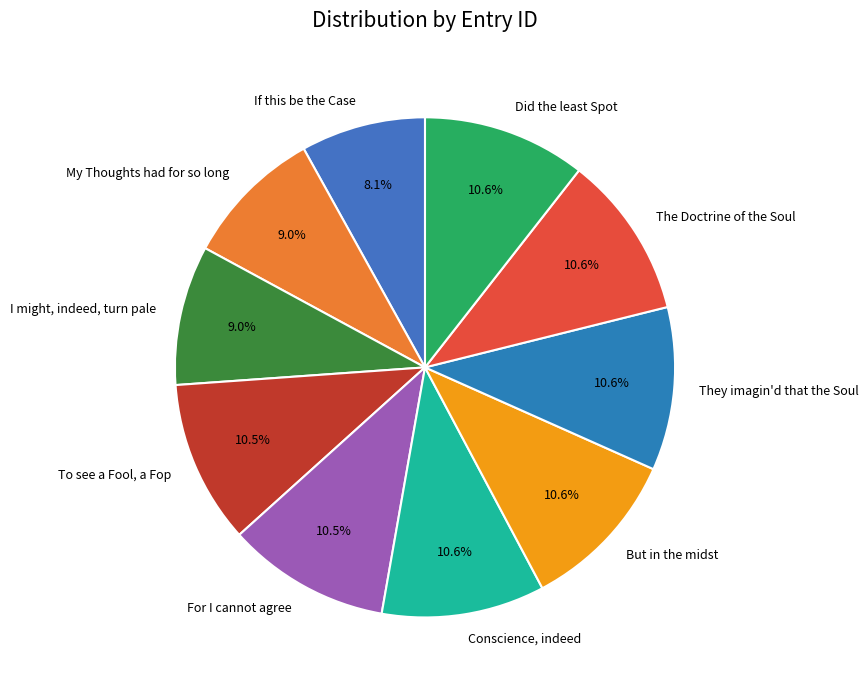

Which category has the smallest portion of the pie?

If this be the Case